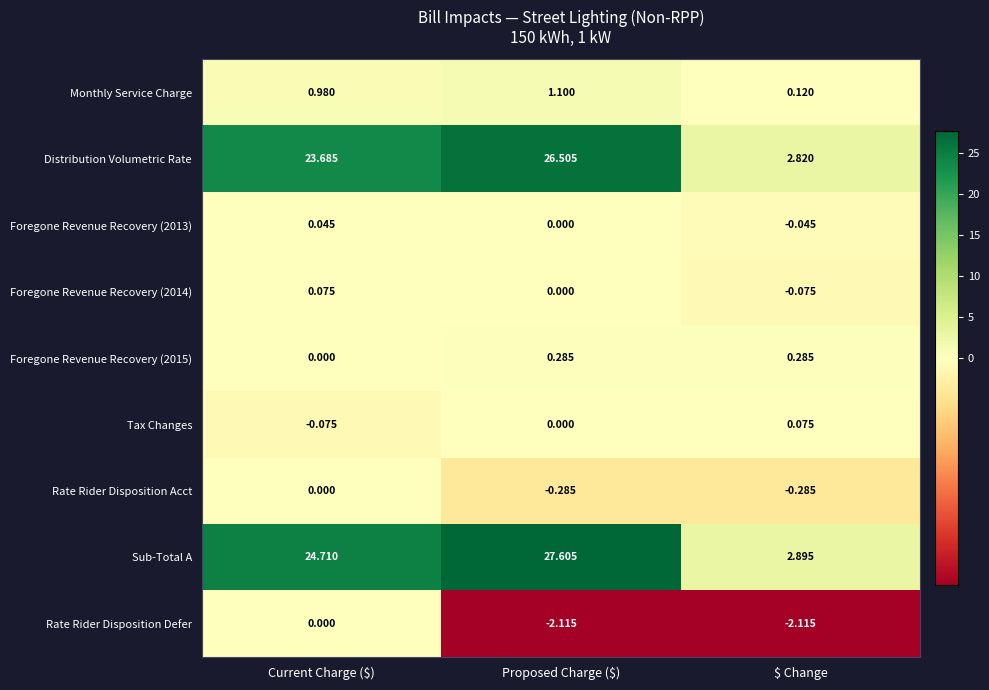

Which category has the highest value across all series?

Proposed Charge ($)